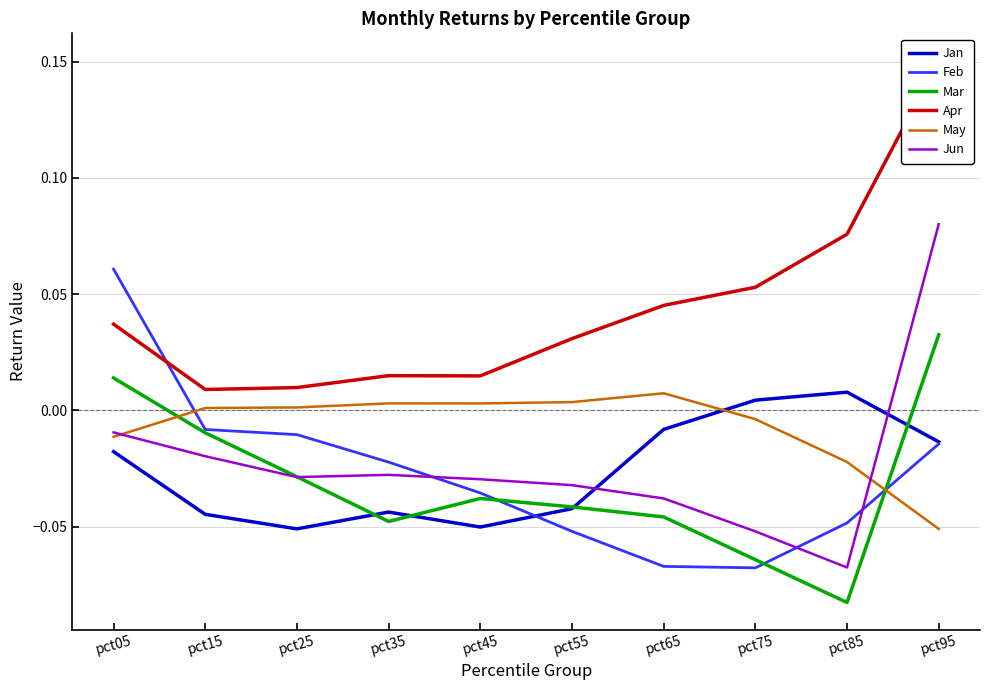

True or false: Feb has more than 1 points higher than both neighbors.

False